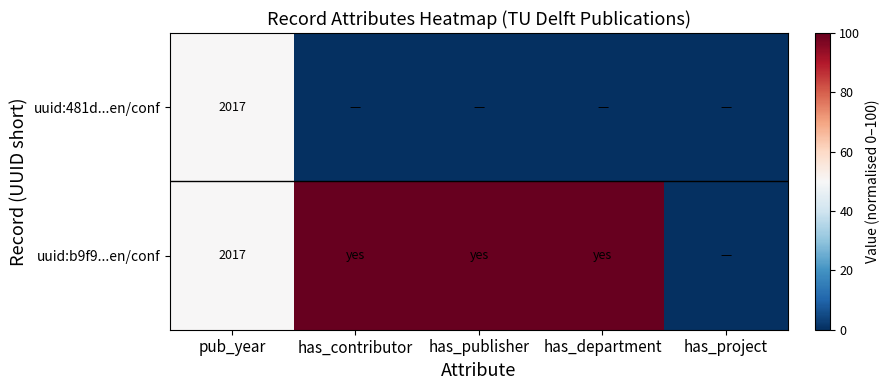

The uuid:481d...en/conf series shows 2017 at pub_year. True or false?

True